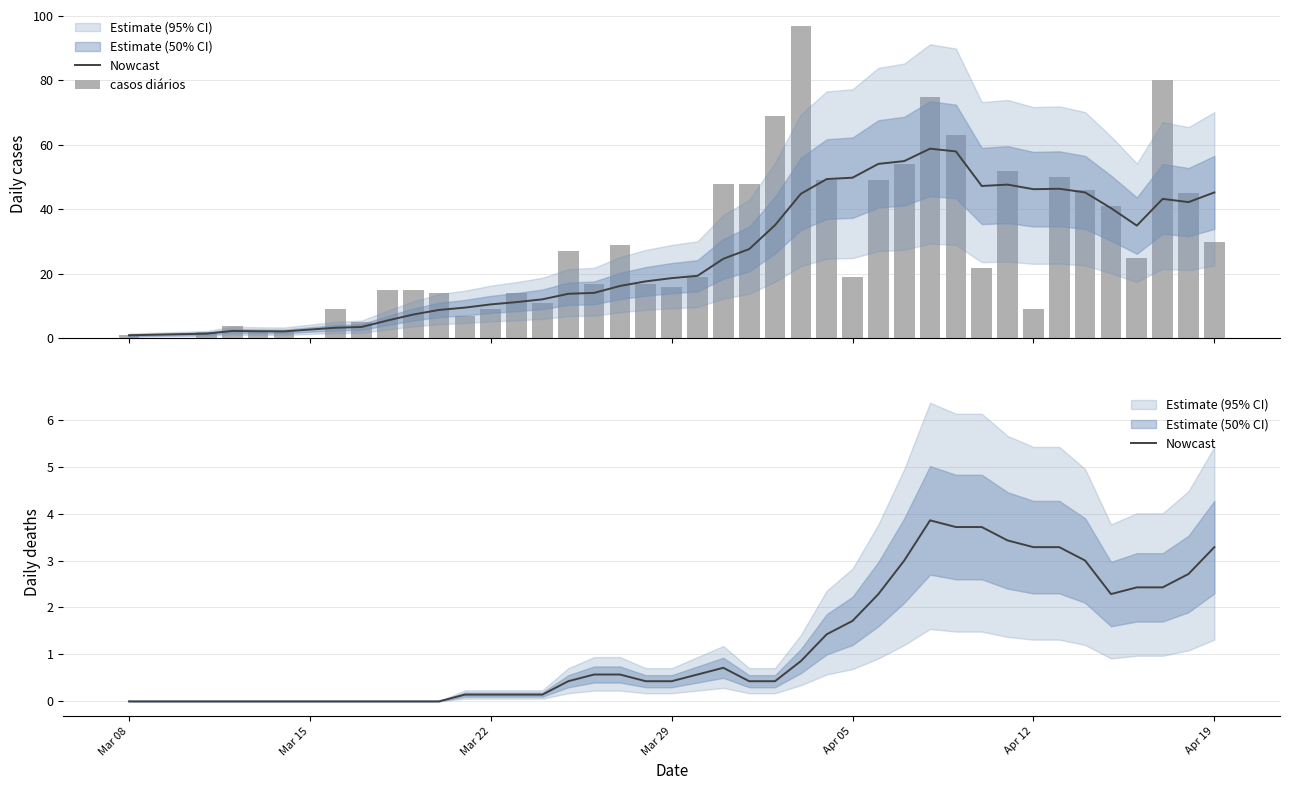

What is the difference between the maximum and minimum values in the Nowcast series?

3.9